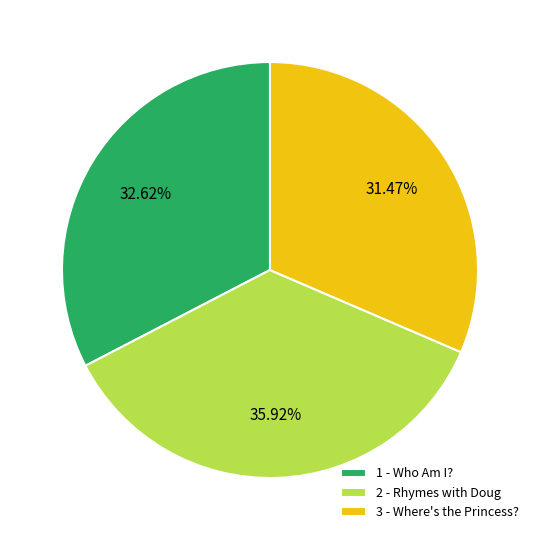

Rank the categories by value from highest to lowest.

2 - Rhymes with Doug, 1 - Who Am I?, 3 - Where's the Princess?